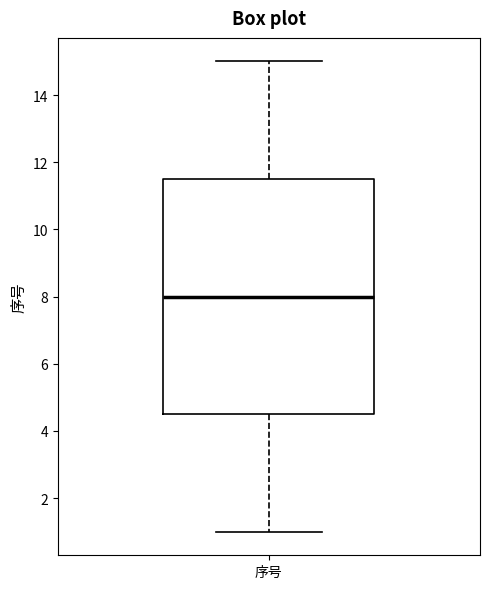

Read this box plot against the y-axis: the position of the median line, the range covered by the box, and the ends of both whiskers. The values are not printed on the chart, so give them approximately, as read against the axis.

median 8.0, box 4.6 to 11.6, whiskers 1.0 to 15.0